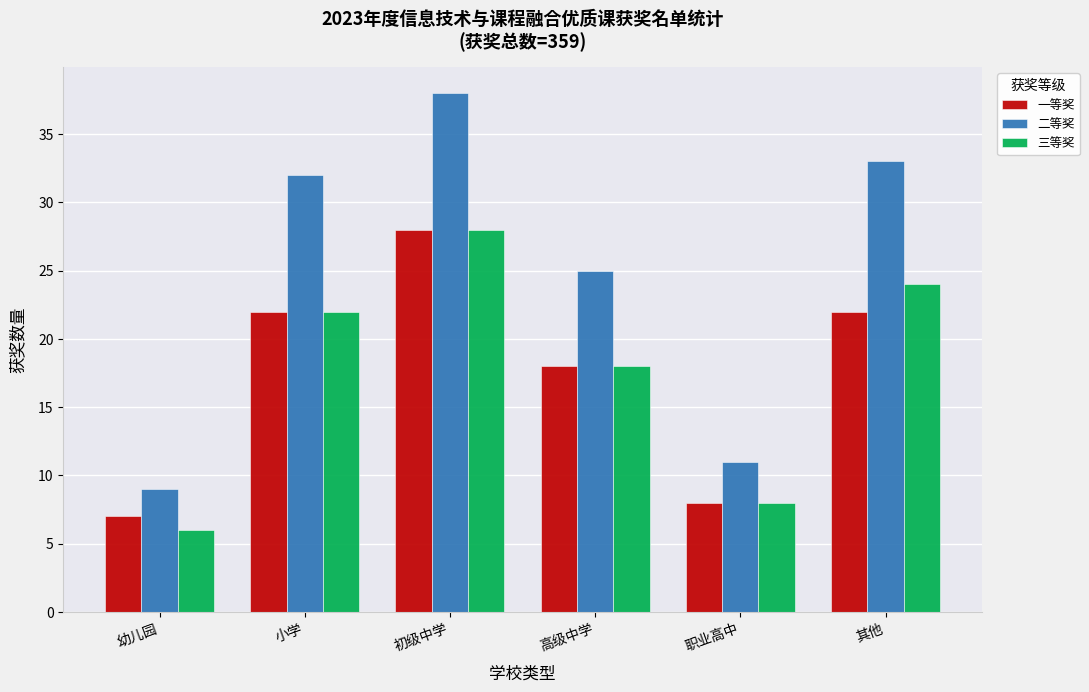

True or false: 一等奖 has a value of 22 at 其他.

True